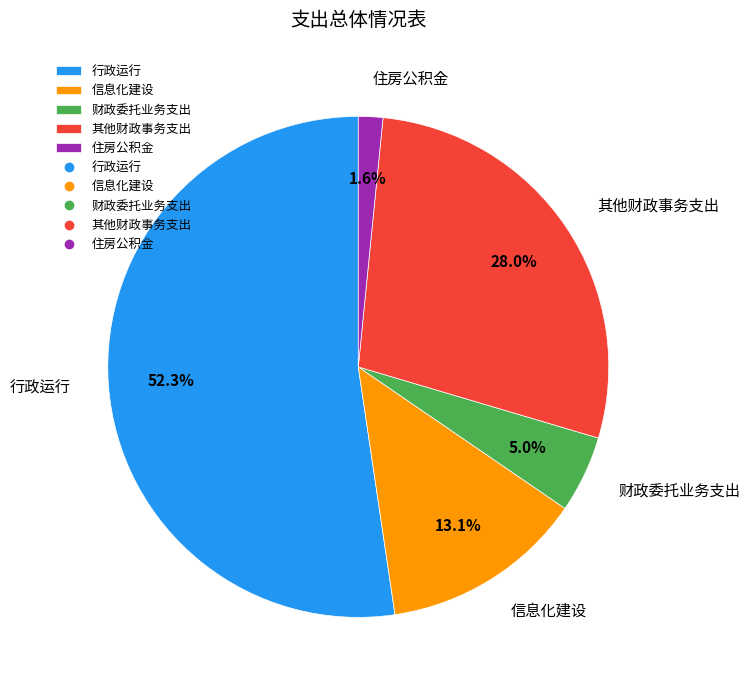

Which category has the smallest portion of the pie?

住房公积金